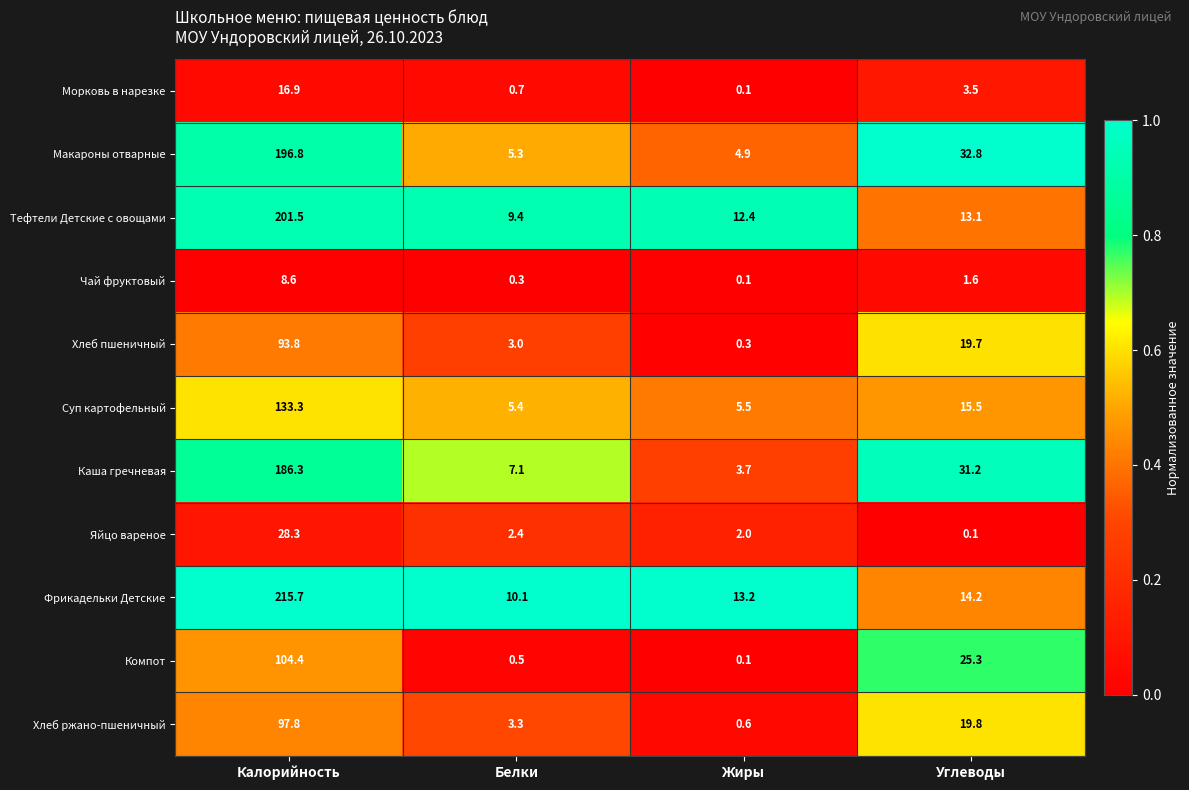

What is the total value across all series at Углеводы?

176.8